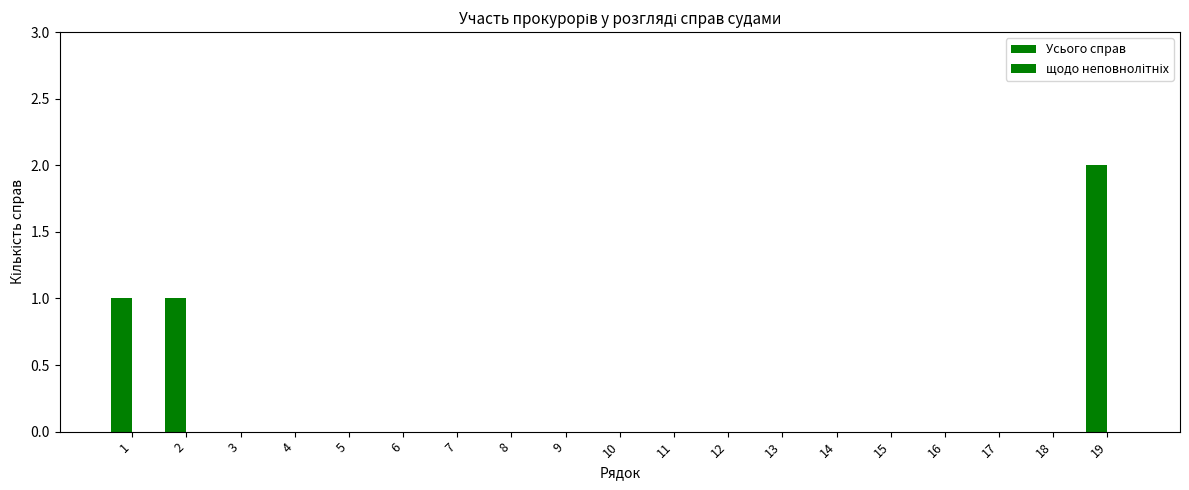

Count the number of categories in the chart.

19